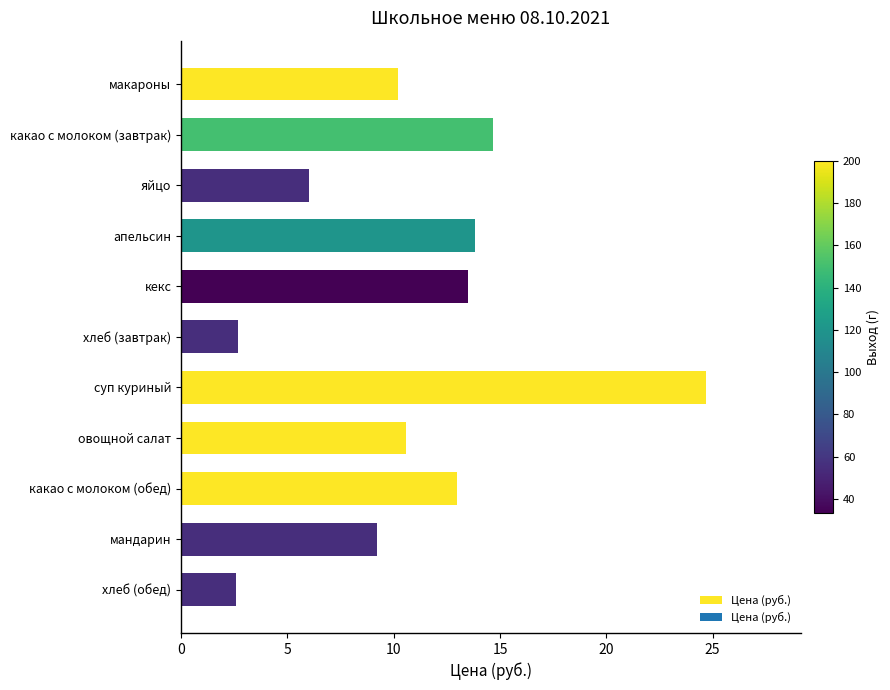

What is the sum of all values?

120.9